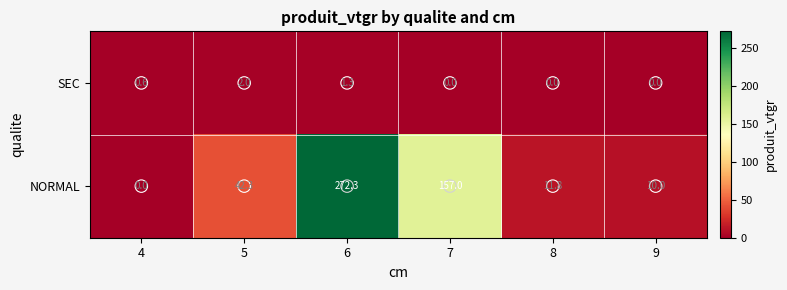

True or false: NORMAL has a value of 16.9 at 9.

False